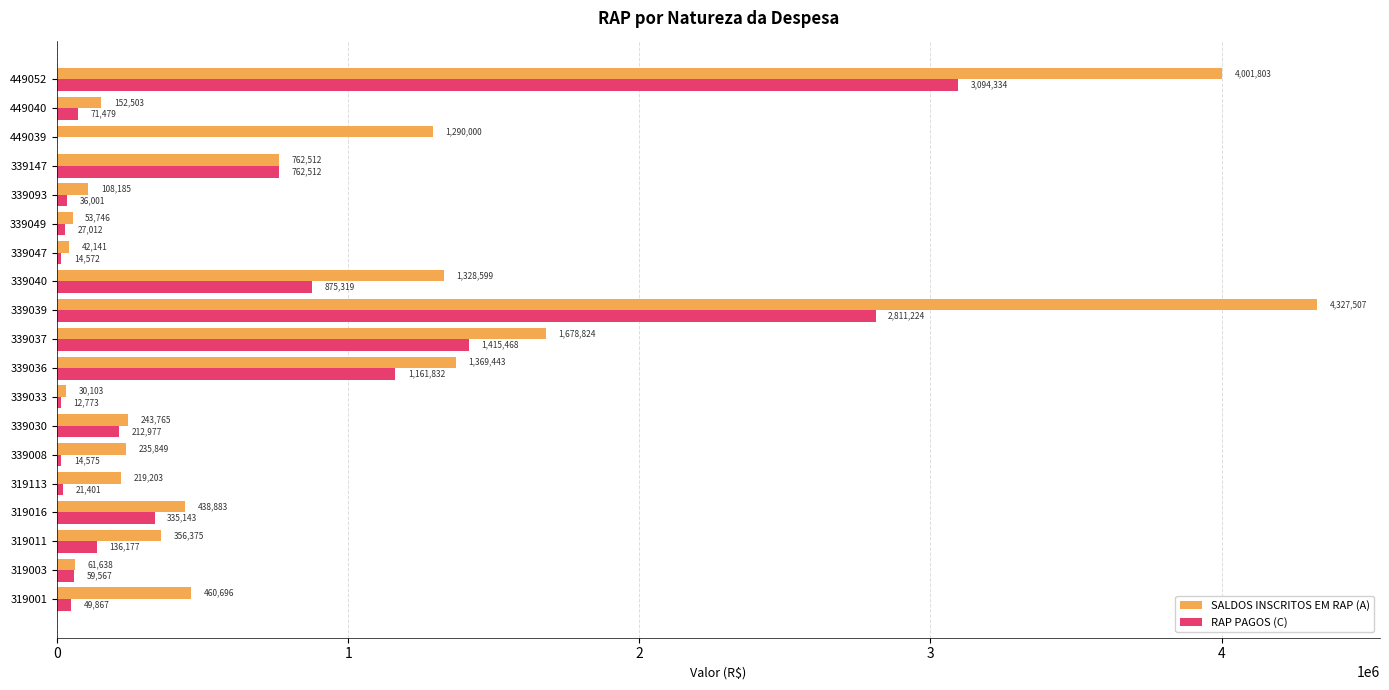

True or false: RAP PAGOS (C) has a value of 3731329.0 at 339039.

False